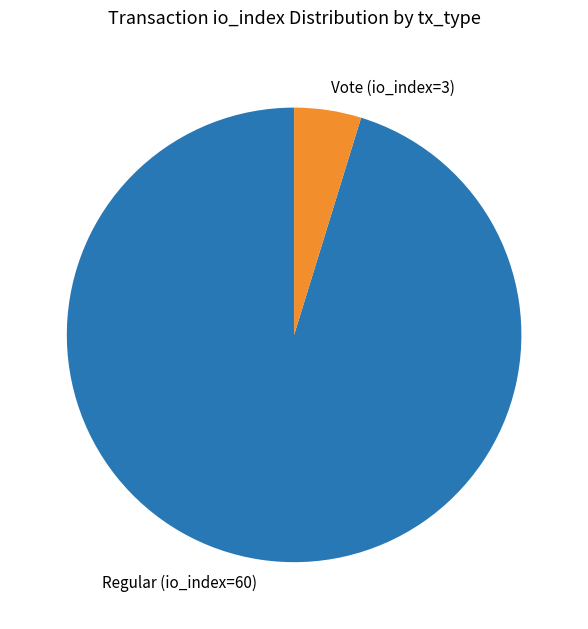

True or false: Vote (io_index=3) accounts for 19% of the total.

False